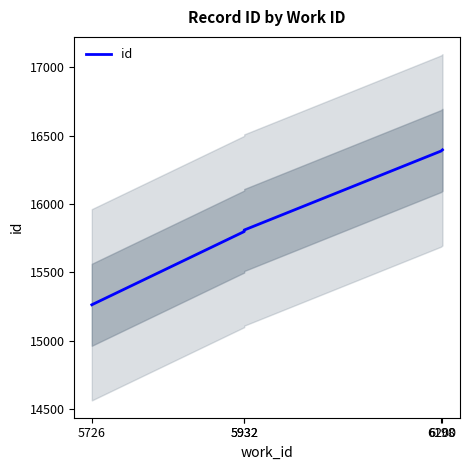

Rank the categories by value from lowest to highest.

5726, 5932, 5932, 6198, 6200